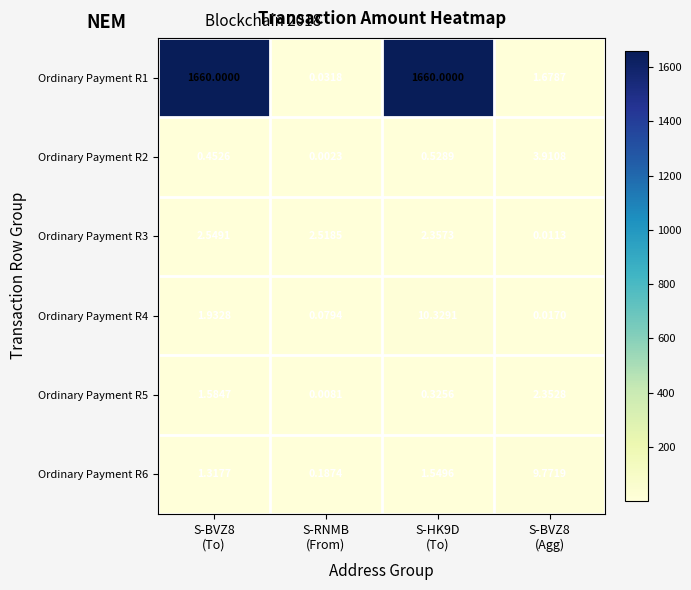

Count the number of data series in this chart.

6